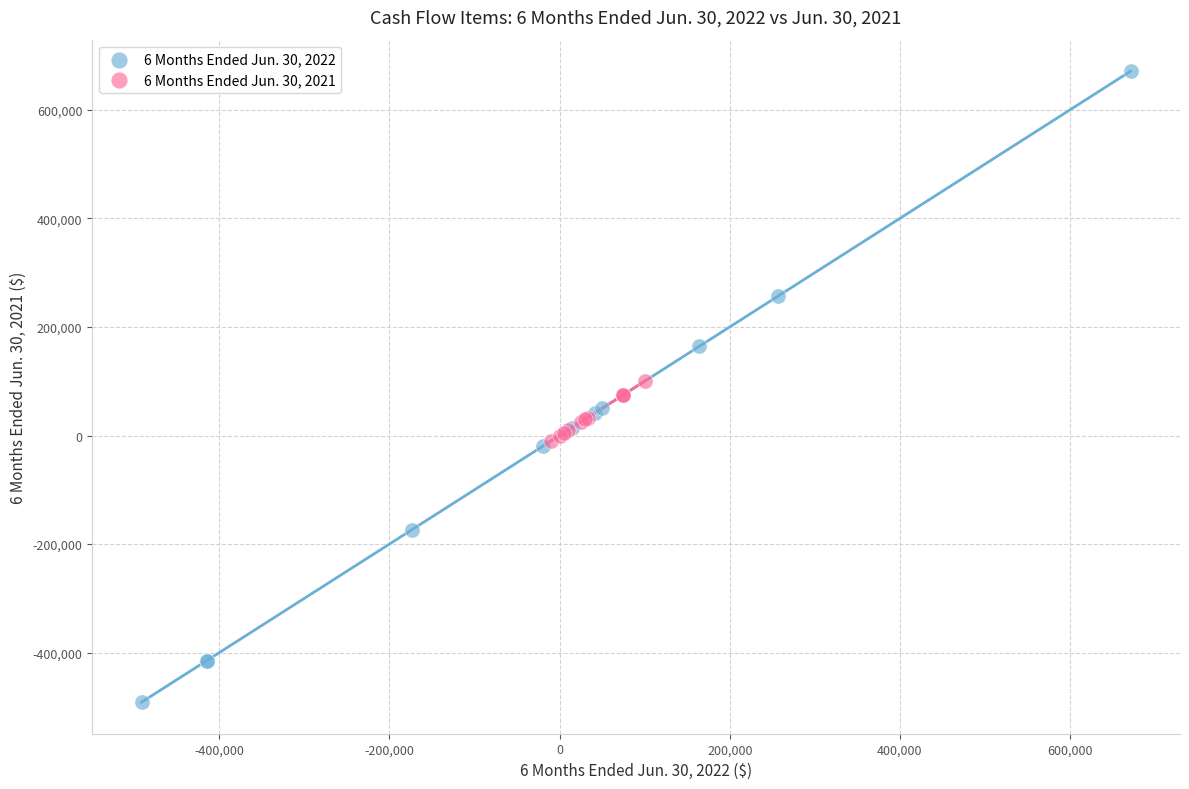

Which series has the widest spread of Y values?

6 Months Ended Jun. 30, 2022